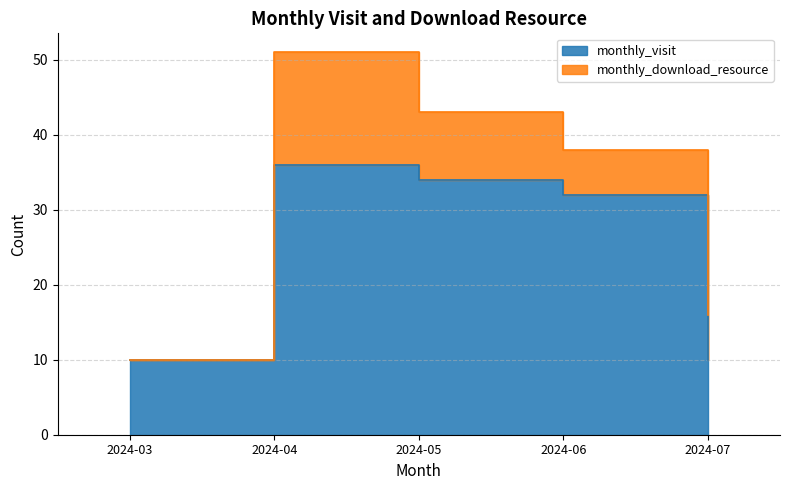

Between 2024-06 and 2024-03, which is larger?

2024-06